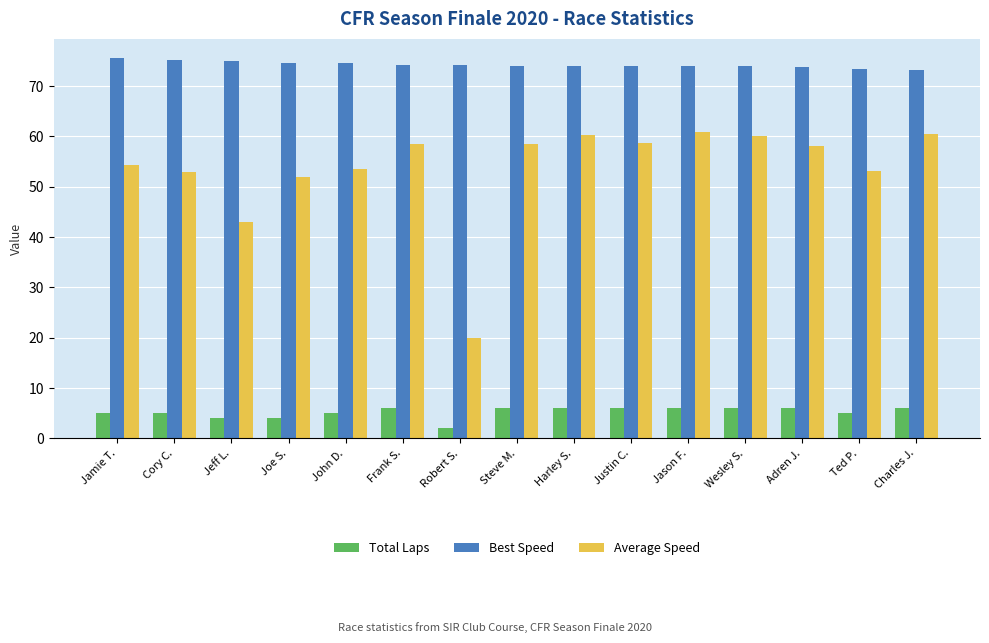

What is the approximate value of Average Speed at Harley S.?

60.3